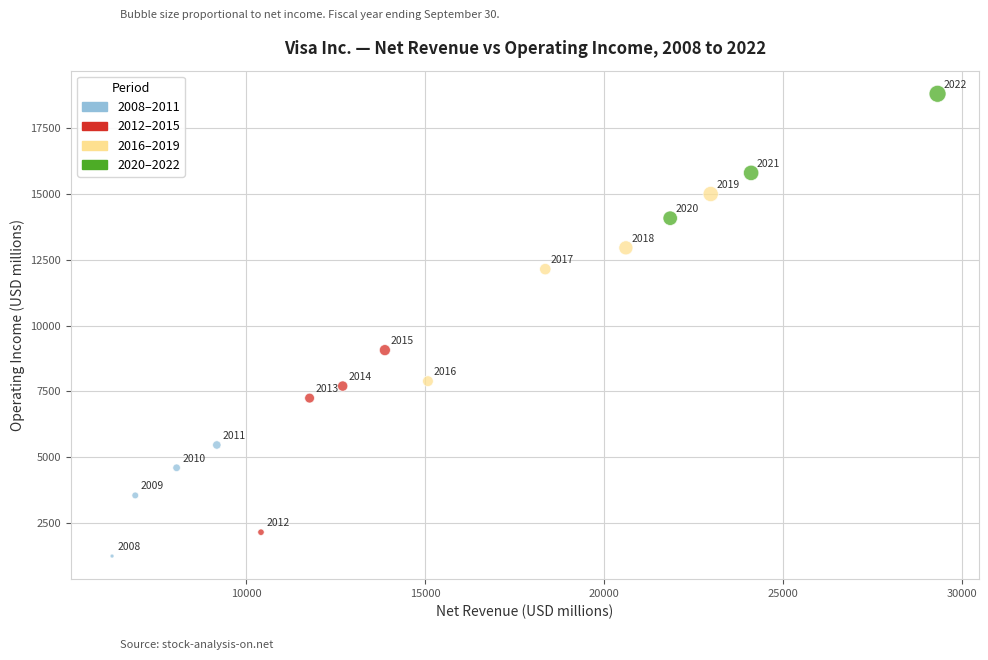

What is the range of X values (max minus min)?

23047